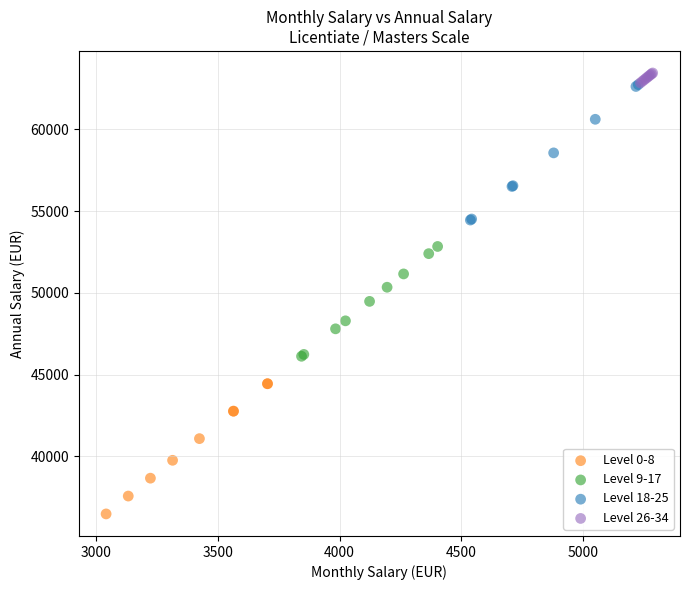

Which series contains the lowest Y value?

Level 0-8